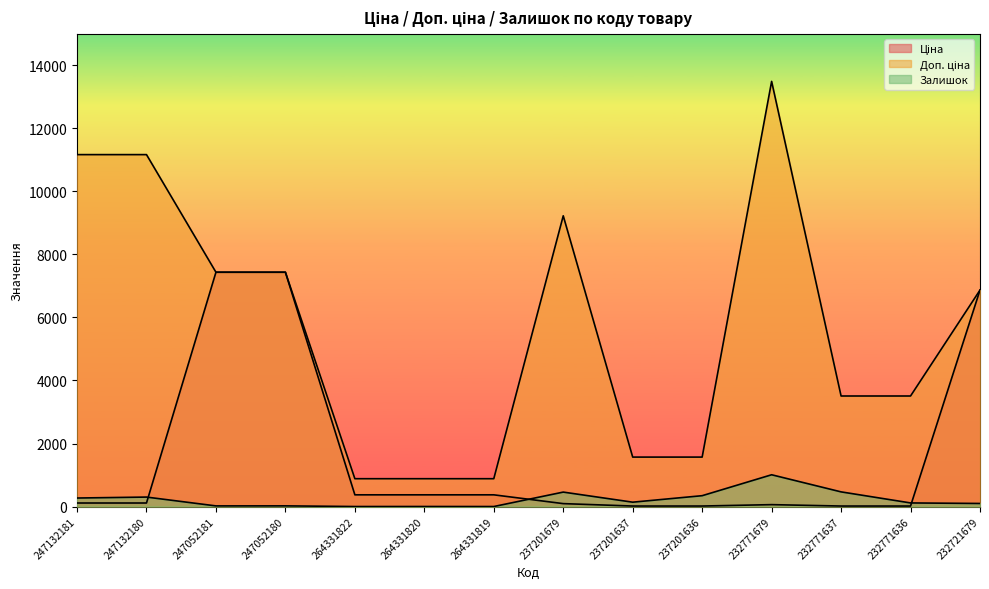

Rank the series by their average value, from lowest to highest.

Залишок, Ціна, Доп. ціна